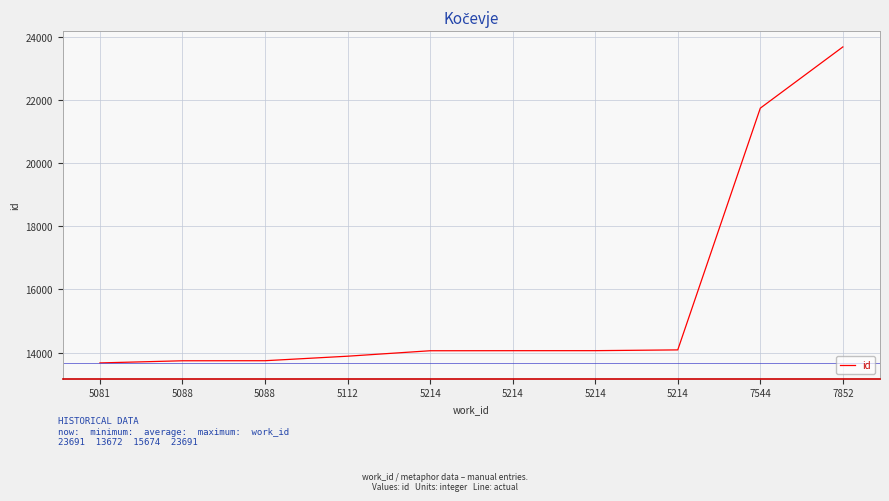

Does the chart display data point markers on the line(s)?

No